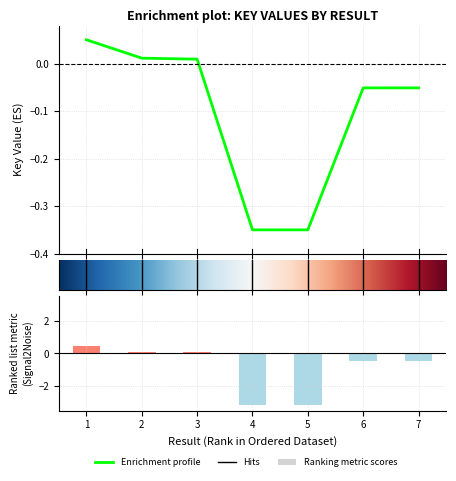

Which label corresponds to the largest value in the chart?

1